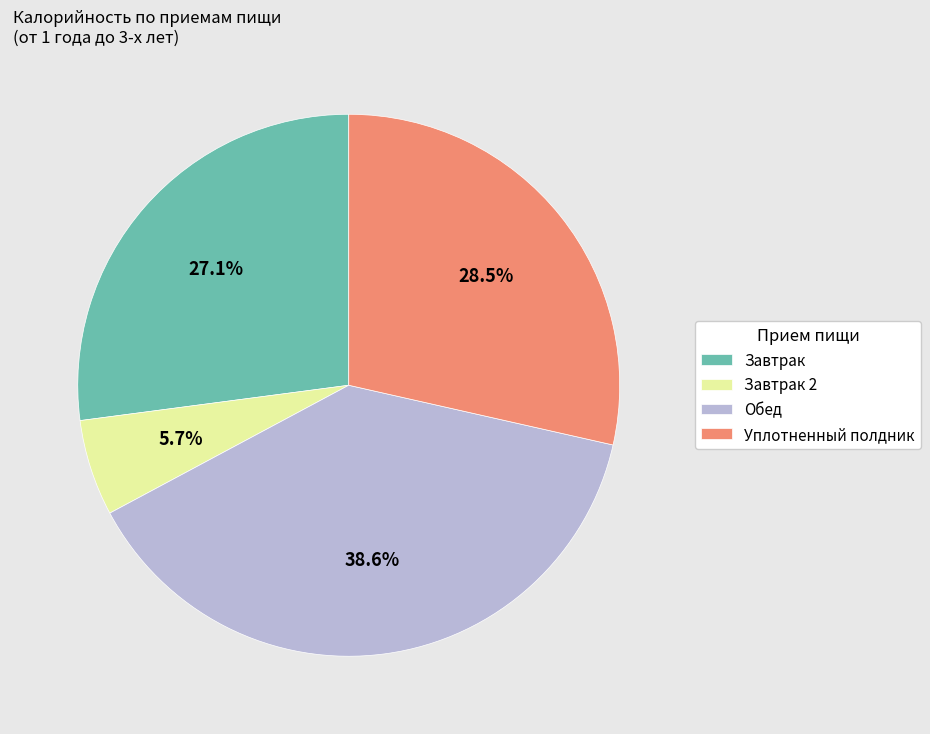

Count the number of slices in the pie.

4